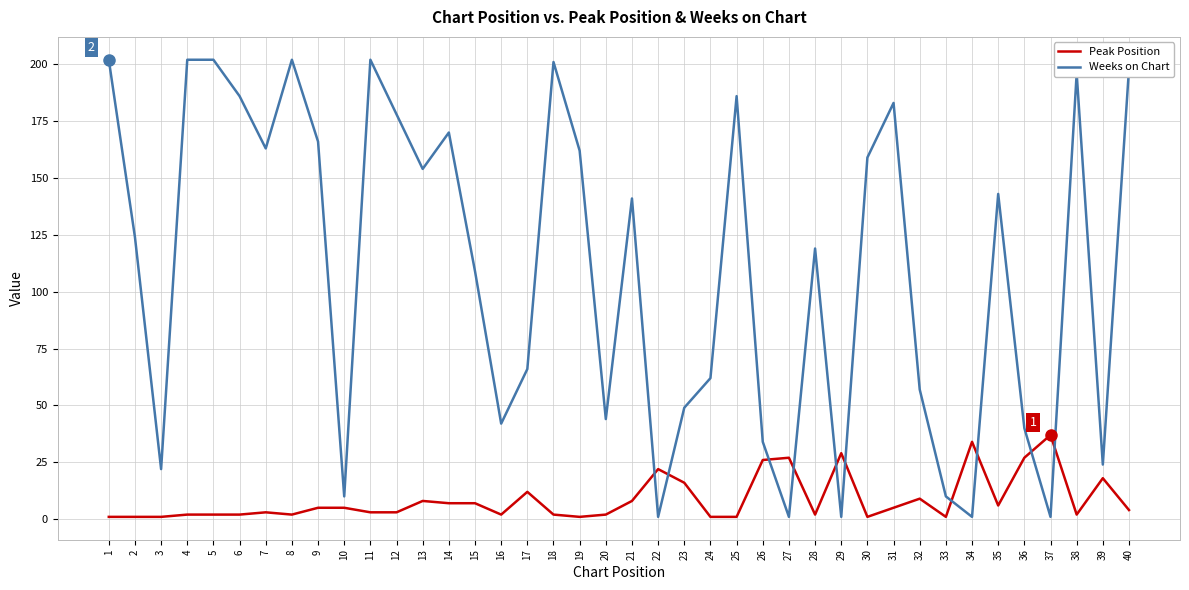

Which series has the widest spread of values?

Weeks on Chart